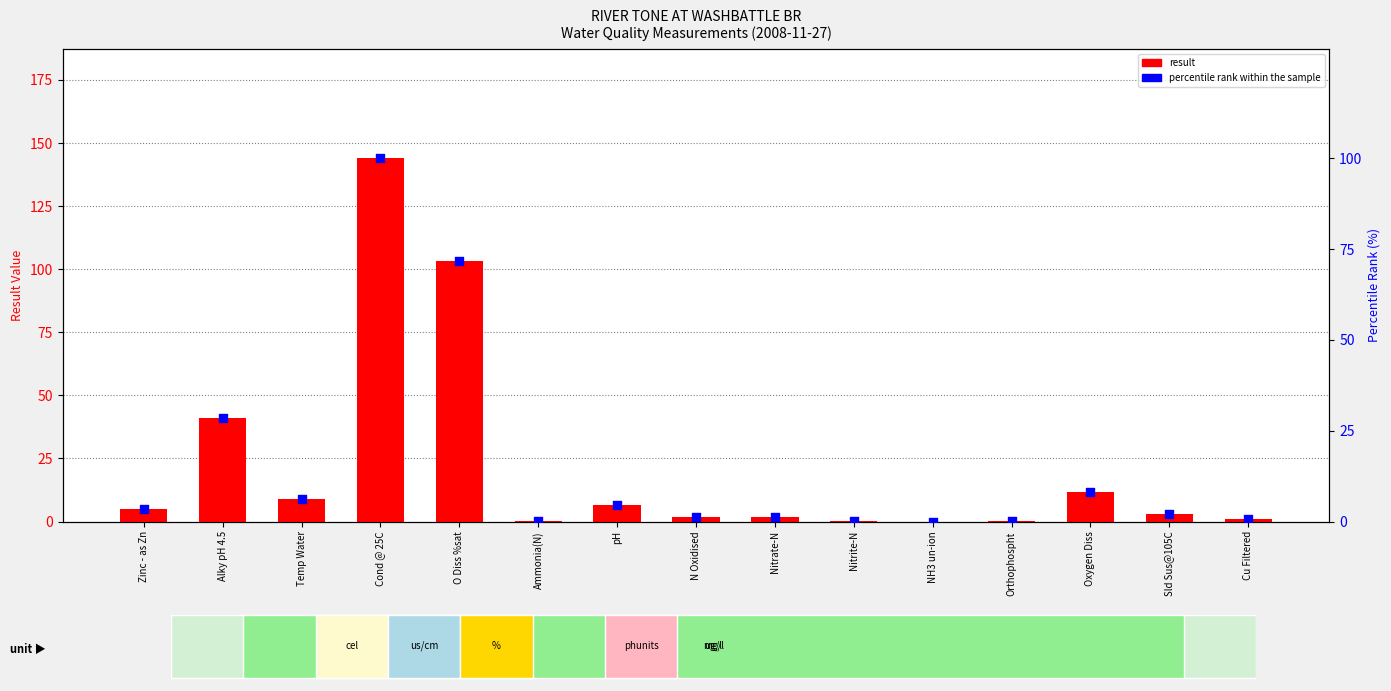

What are all the series names shown in the legend?

result, percentile rank within the sample